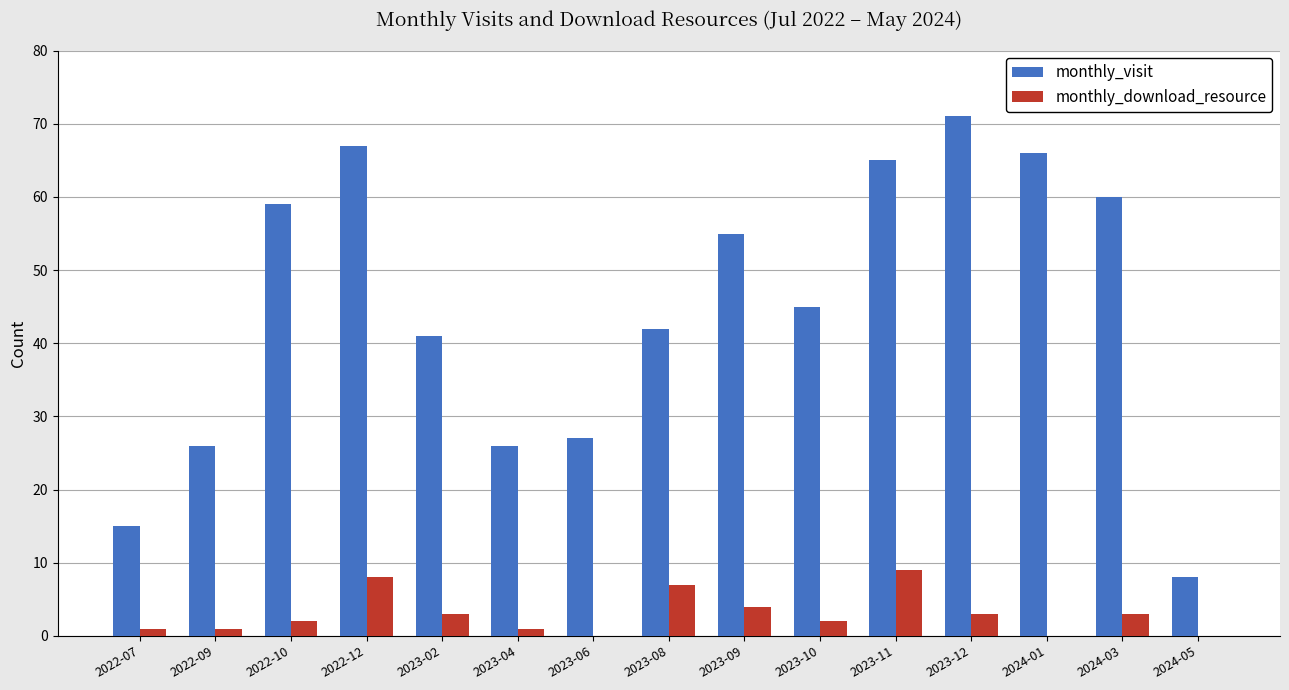

What is the maximum value shown in the chart?

71